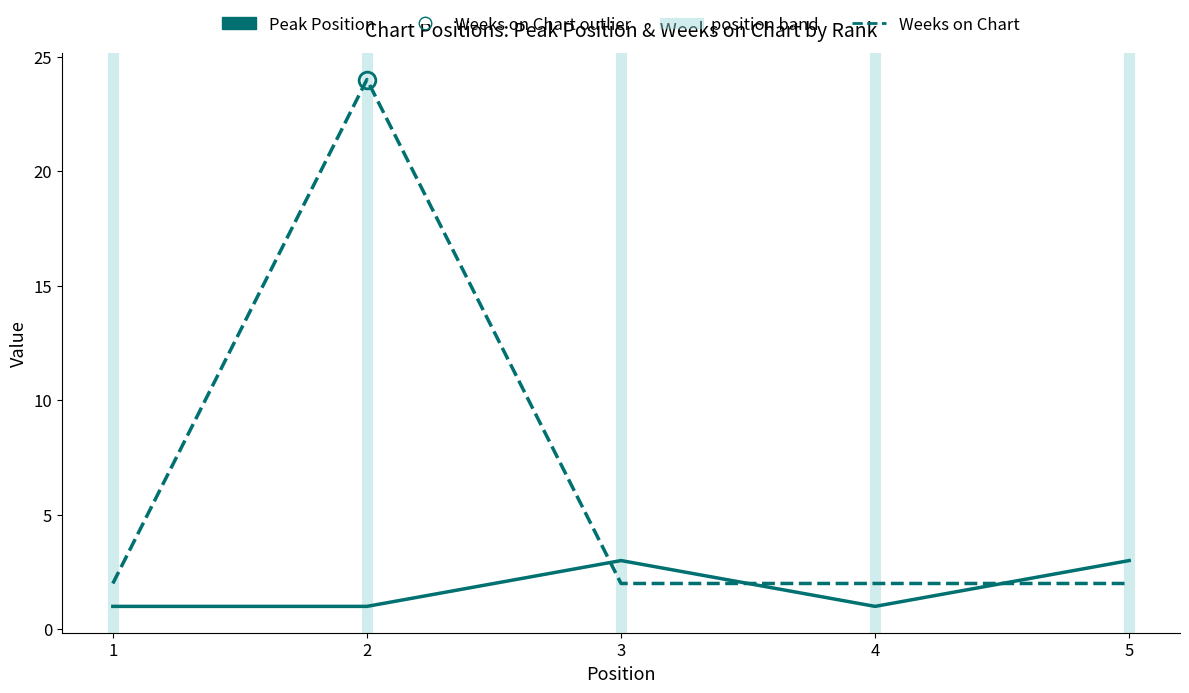

At which category is the sum across all series the highest?

2